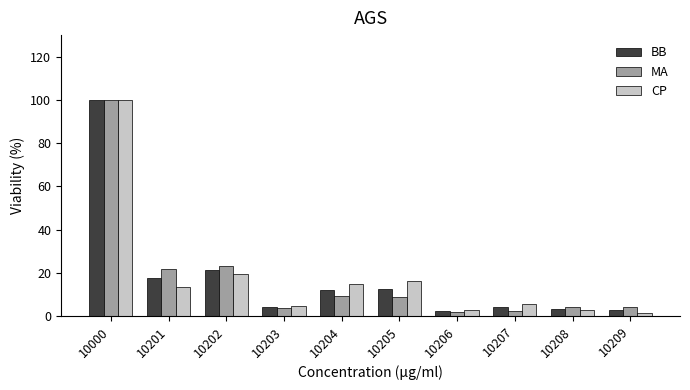

How many values in the MA series exceed 8?

5